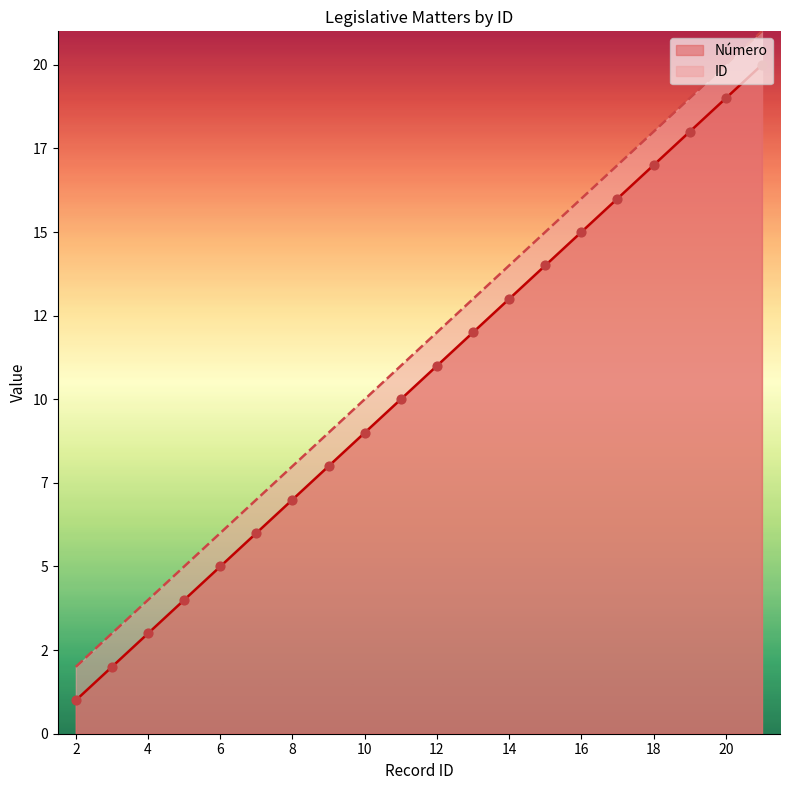

What are all the series names shown in the legend?

Número, ID